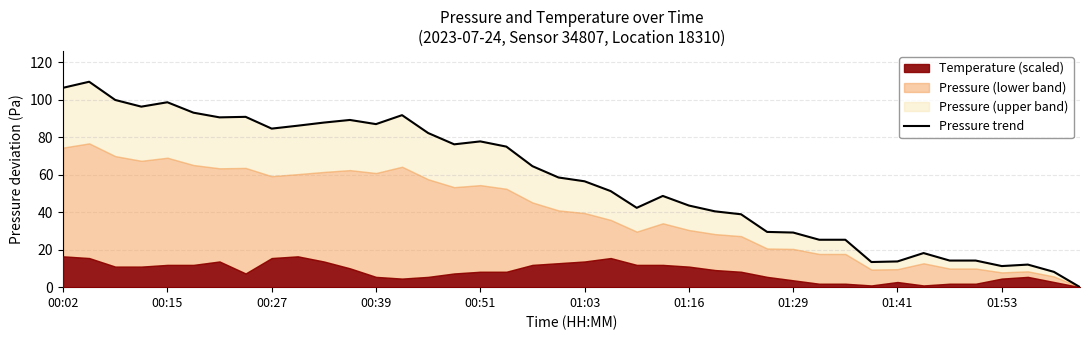

Is it true that the value at 21 is 51.2?

True